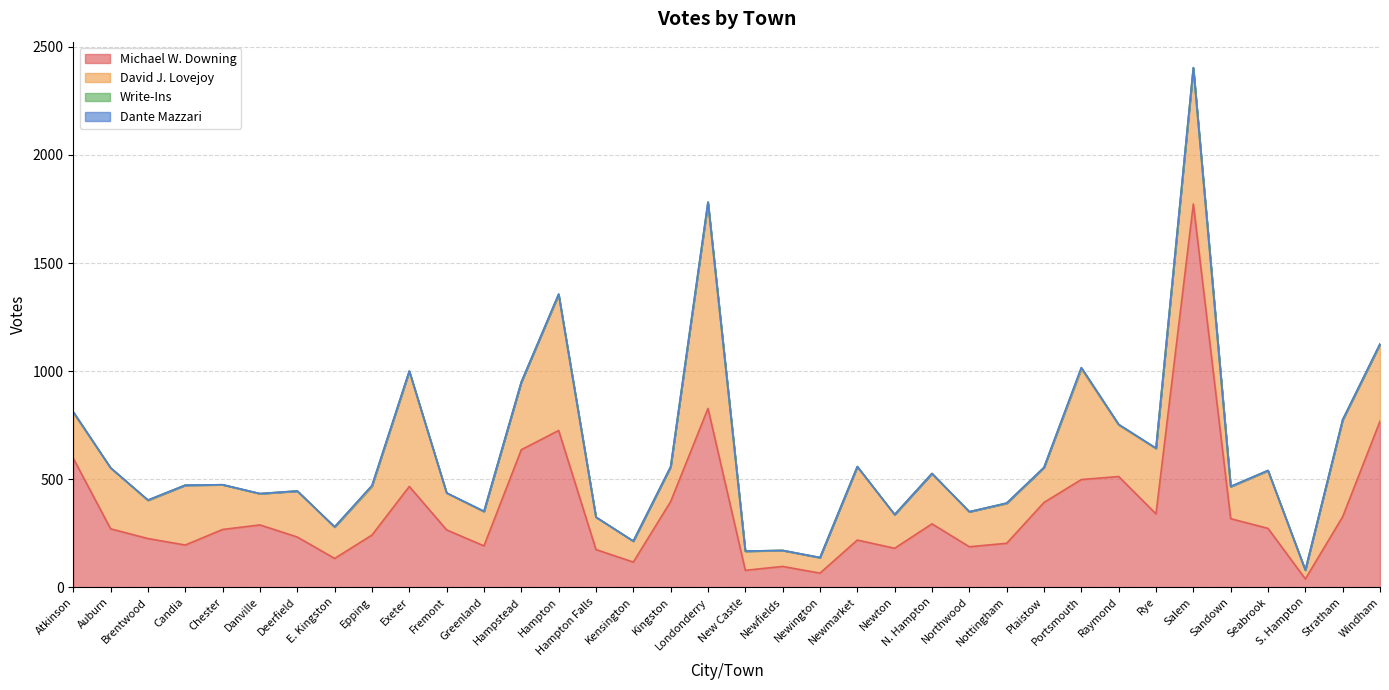

Is it true that Michael W. Downing equals 39 at New Castle?

False